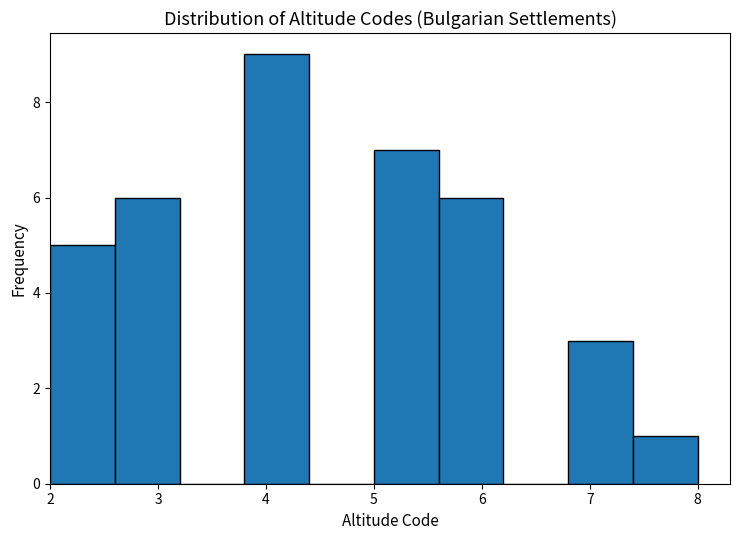

Over which range of the x-axis is the bar tallest?

3.8 to 4.4